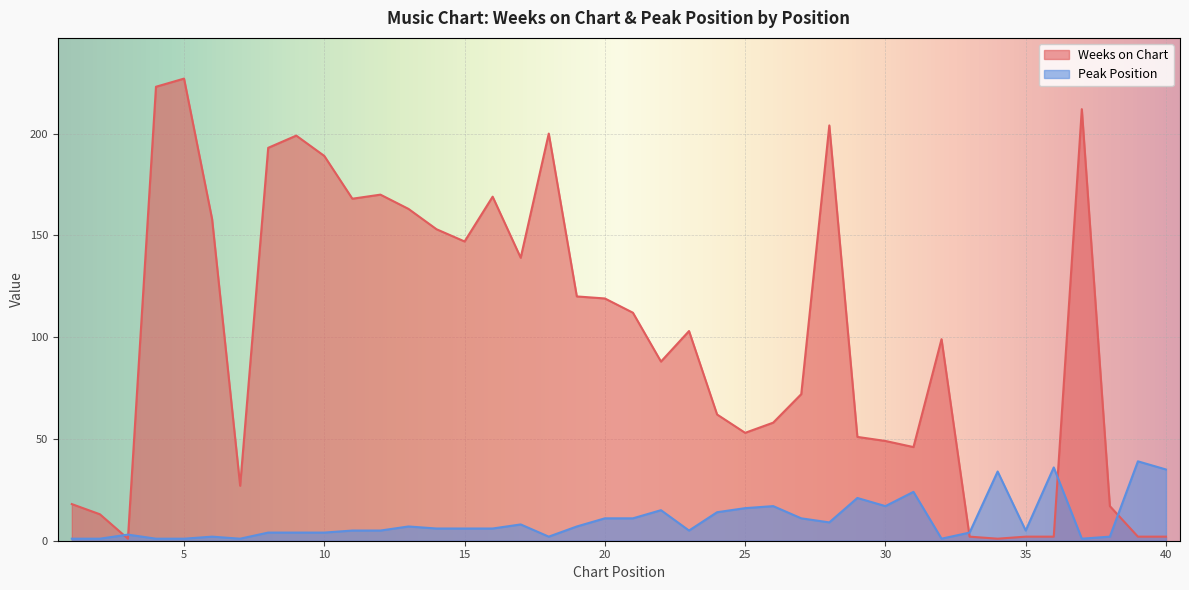

At which label does Peak Position first exceed 6?

13